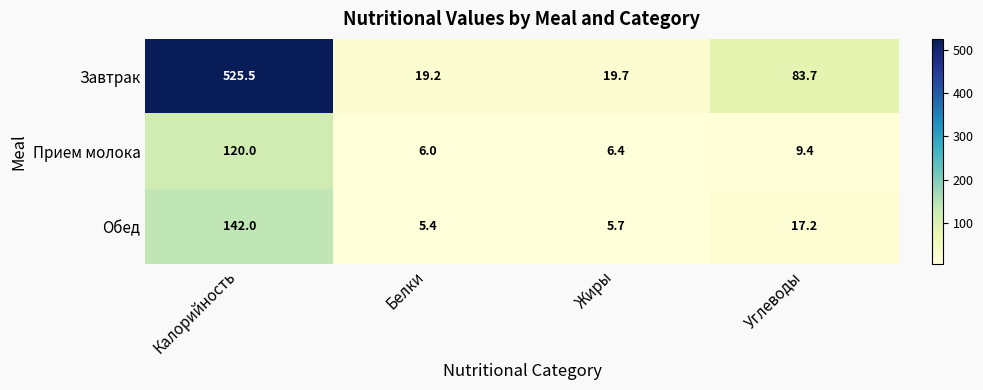

Reading left to right, list all the values displayed in this chart.

Завтрак: Калорийность=525.5	Белки=19.2	Жиры=19.7	Углеводы=83.7
Прием молока: Калорийность=120.0	Белки=6.0	Жиры=6.4	Углеводы=9.4
Обед: Калорийность=142.0	Белки=5.4	Жиры=5.7	Углеводы=17.2